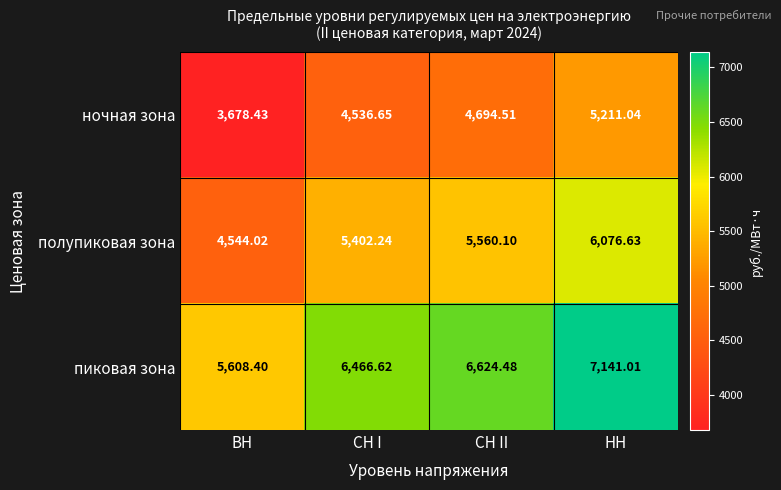

How many distinct data groups are displayed?

3